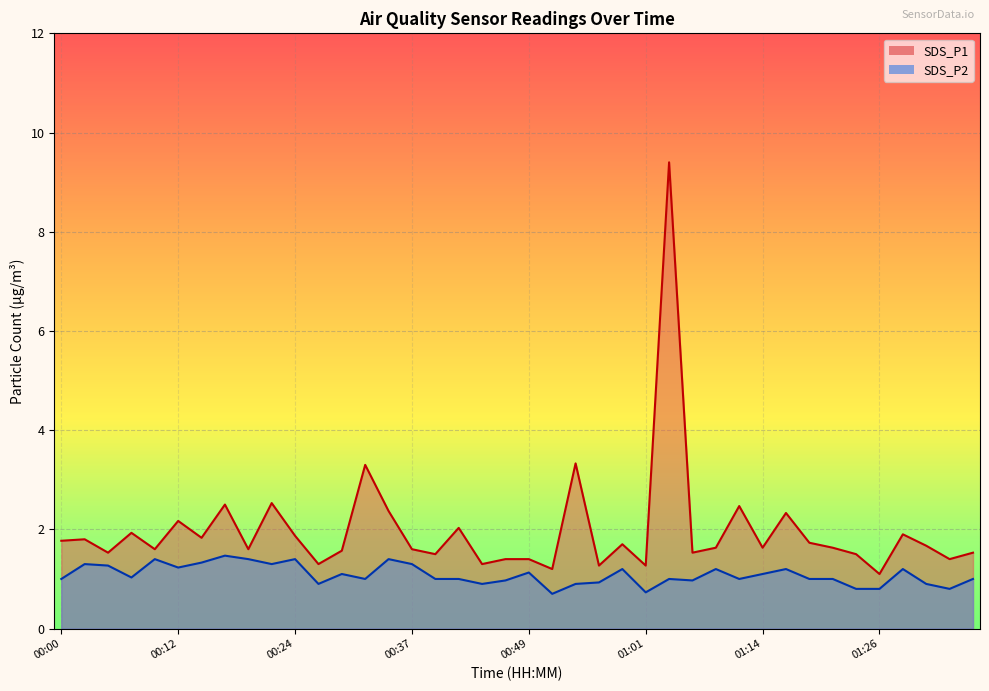

What is the difference between the SDS_P2 values at 00:29 and 00:59?

0.1